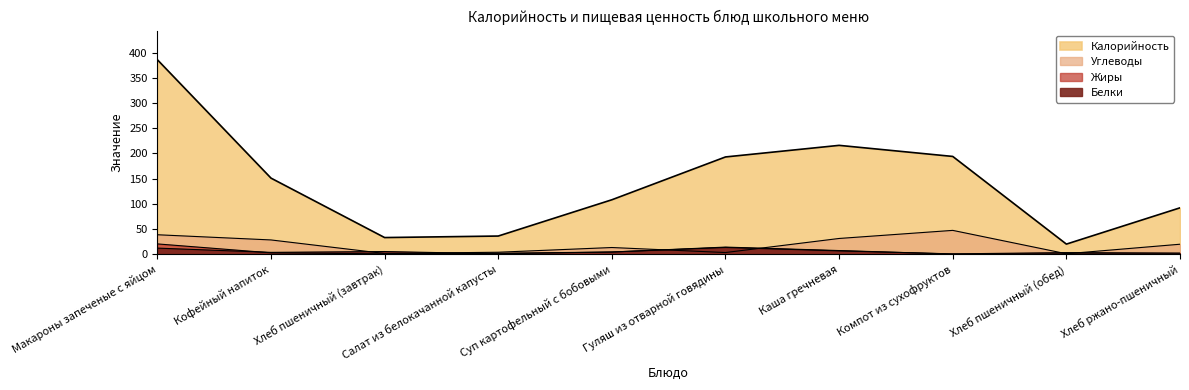

What is the spread (max minus min) of values at Компот из сухофруктов?

193.7